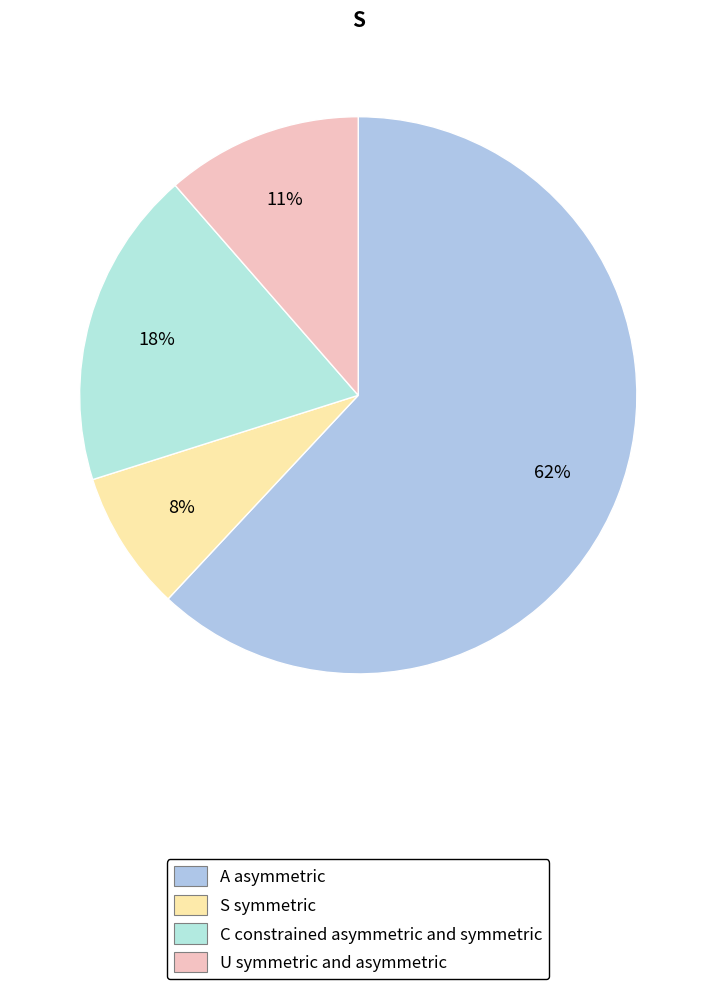

Count the number of slices in the pie.

4